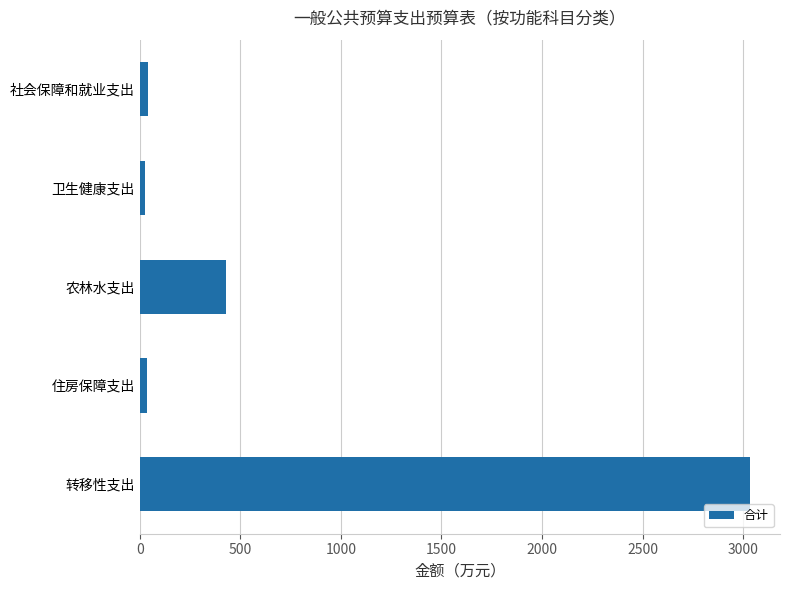

What is the sum of all values?

3565.3